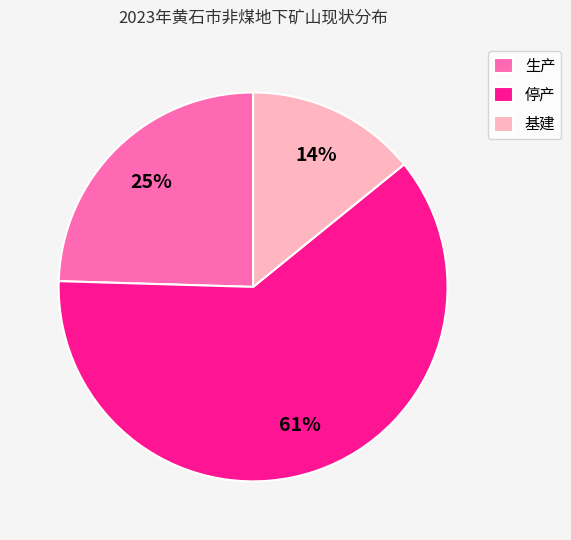

Count the number of slices in the pie.

3